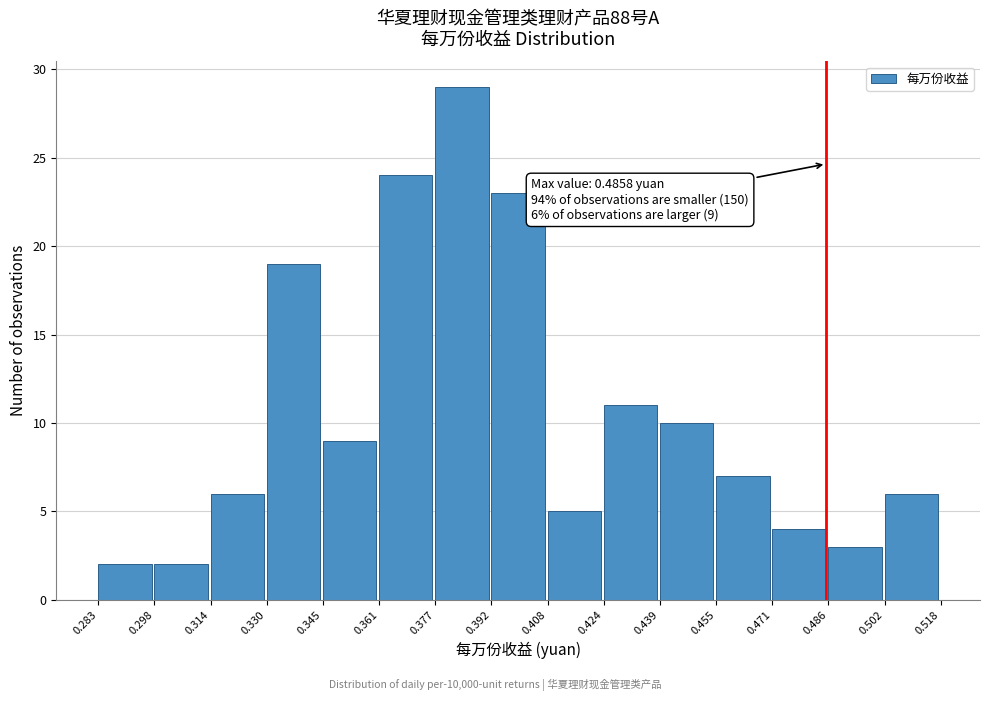

Over which range of the x-axis is the bar tallest?

0.377 to 0.392